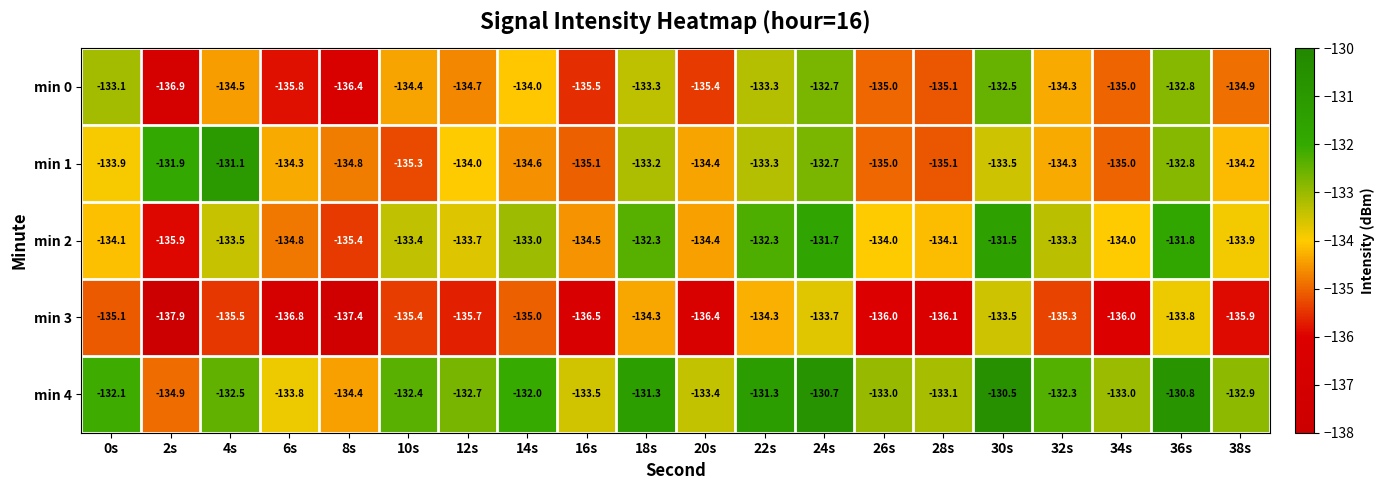

What is the sum of all min 2 values?

-2671.9